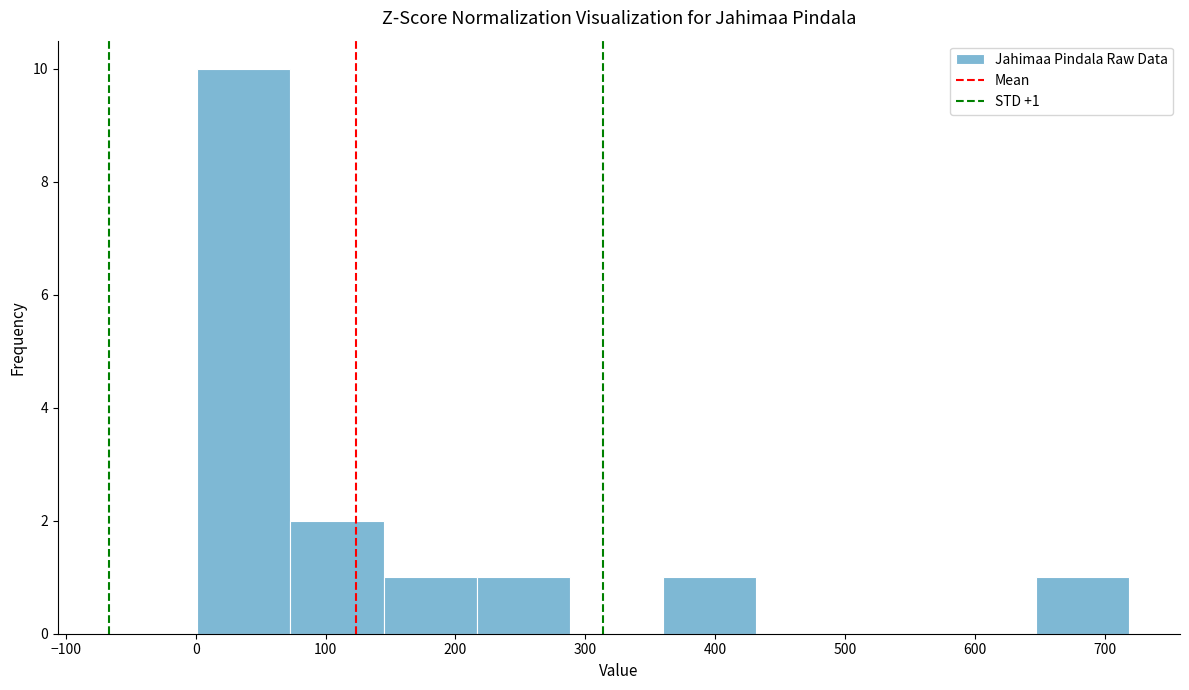

Which range on the x-axis has the tallest bar?

0 to 70